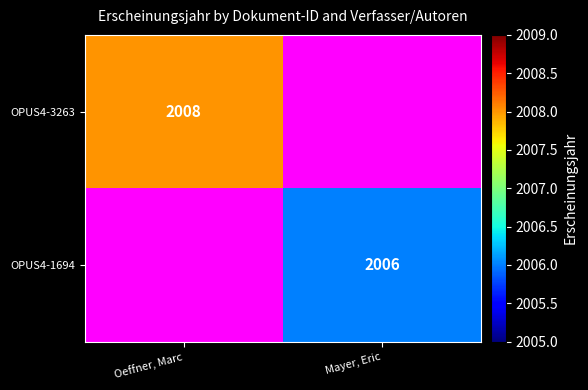

What is the greatest value displayed?

2008.0